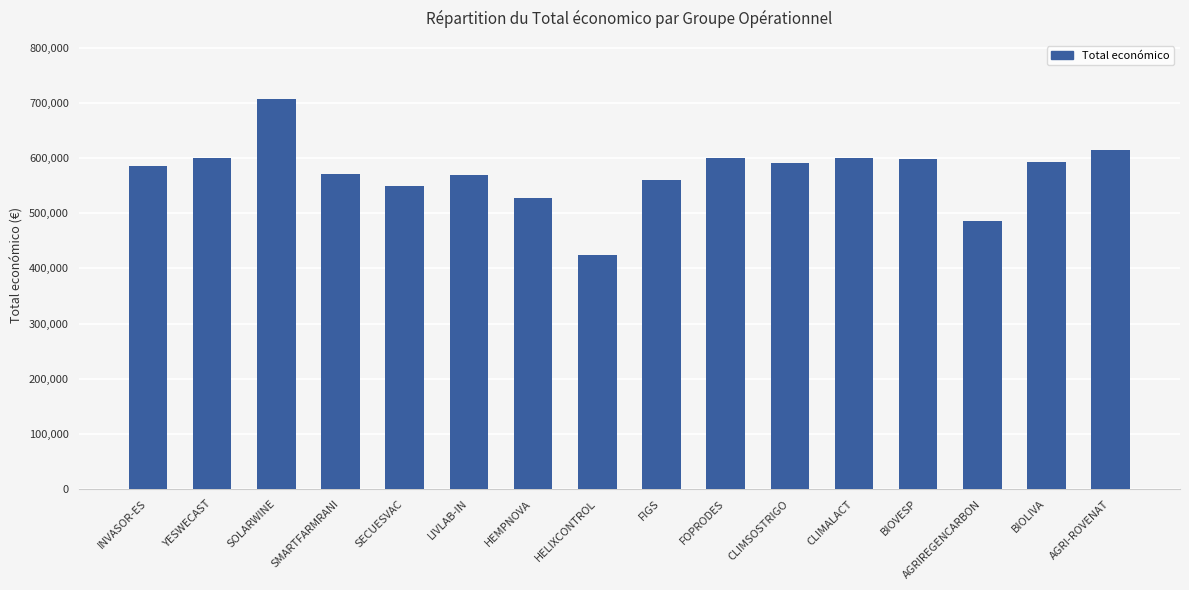

The value at CLIMALACT is 175221. True or false?

False